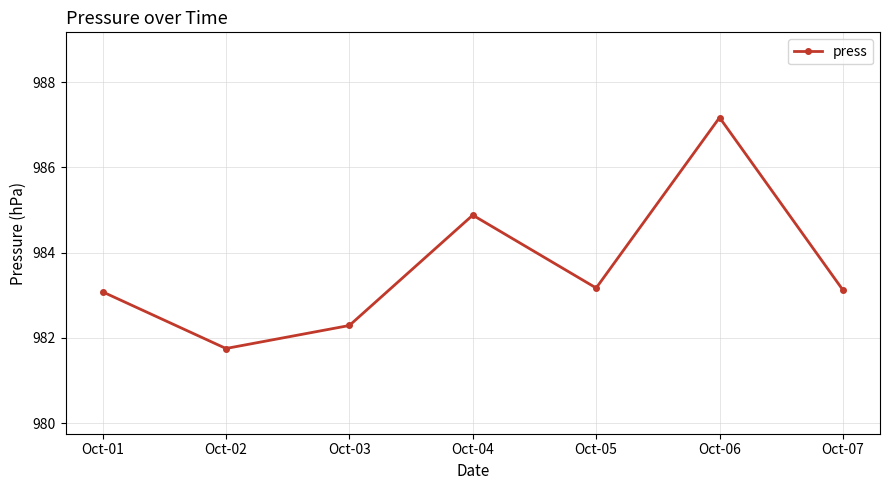

Approximately how many times larger is the value at Oct-07 compared to Oct-03?

1.0